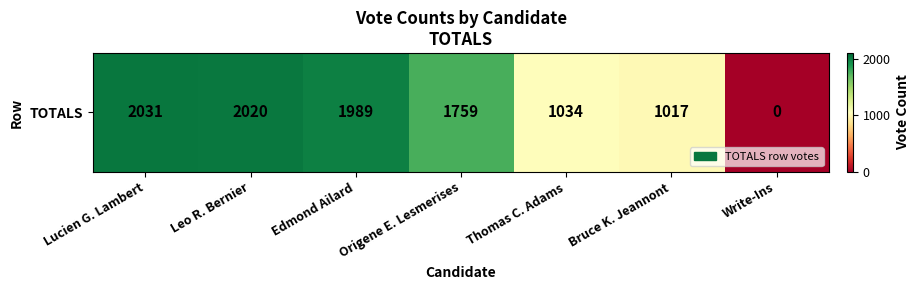

Reading right to left, list all the values displayed in this chart.

Write-Ins=0	Bruce K. Jeannont=1017	Thomas C. Adams=1034	Origene E. Lesmerises=1759	Edmond Ailard=1989	Leo R. Bernier=2020	Lucien G. Lambert=2031